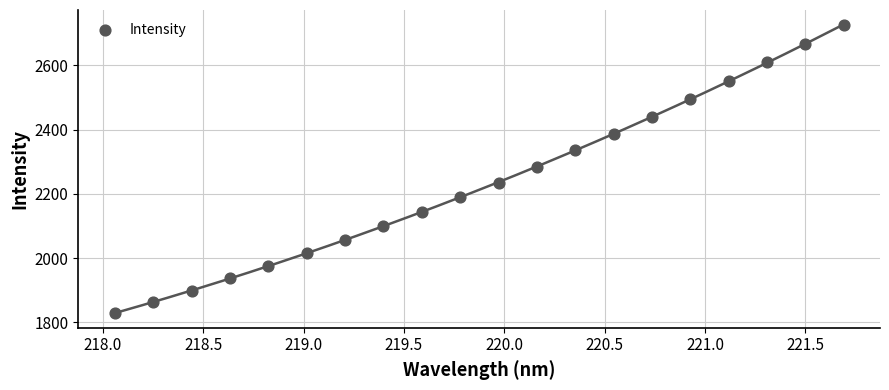

How many data points are displayed?

20